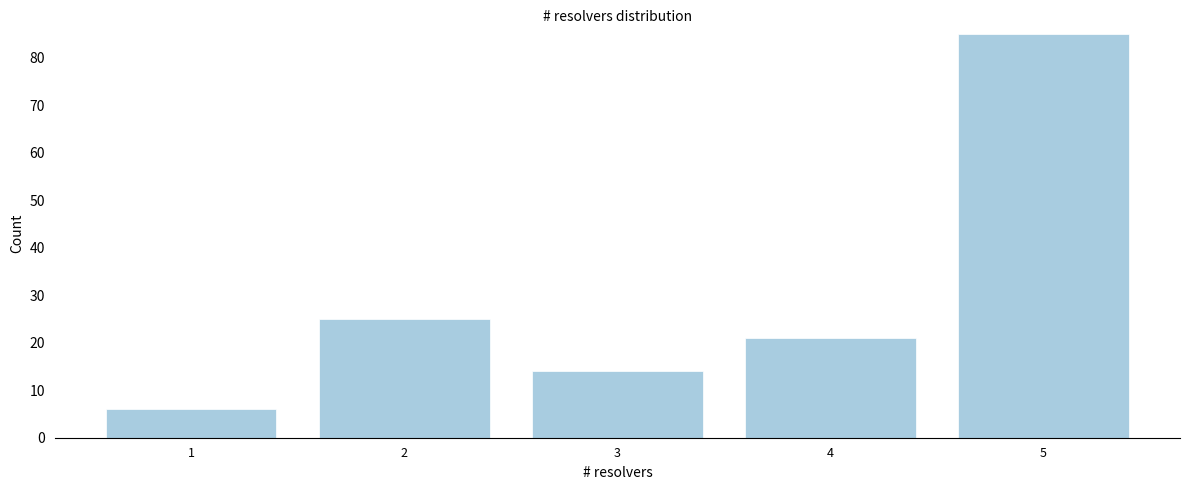

Reading left to right, extract all data points from this chart.

6	25	14	21	85